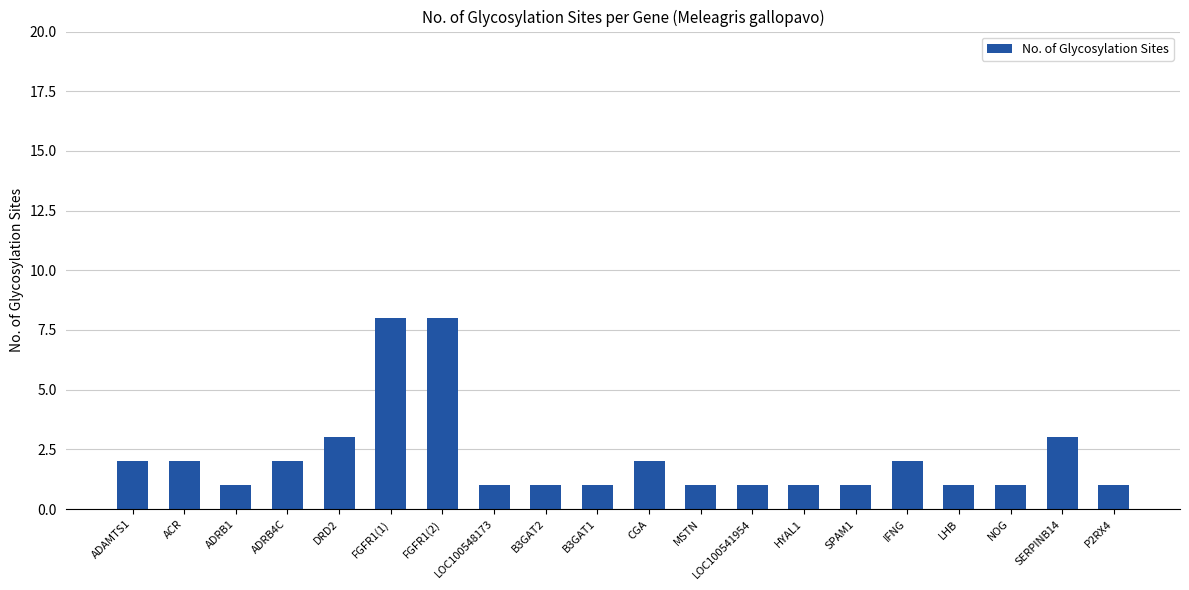

Reading left to right, extract all data points from this chart.

ADAMTS1=2	ACR=2	ADRB1=1	ADRB4C=2	DRD2=3	FGFR1(1)=8	FGFR1(2)=8	LOC100548173=1	B3GAT2=1	B3GAT1=1	CGA=2	MSTN=1	LOC100541954=1	HYAL1=1	SPAM1=1	IFNG=2	LHB=1	NOG=1	SERPINB14=3	P2RX4=1